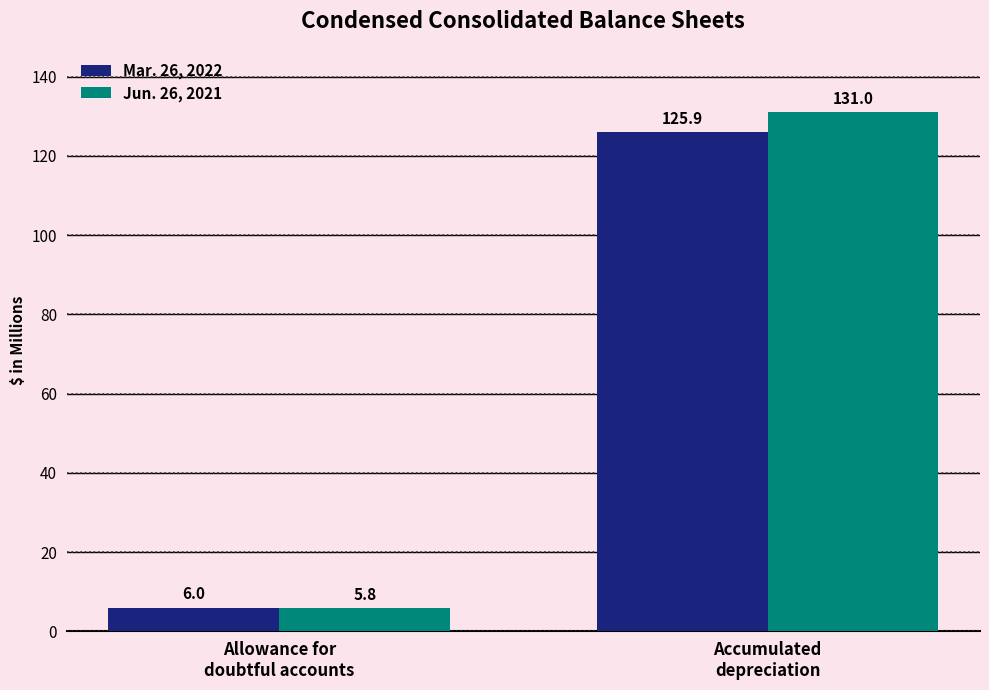

The value of Mar. 26, 2022 at Accumulated
depreciation is 25.7. True or false?

False